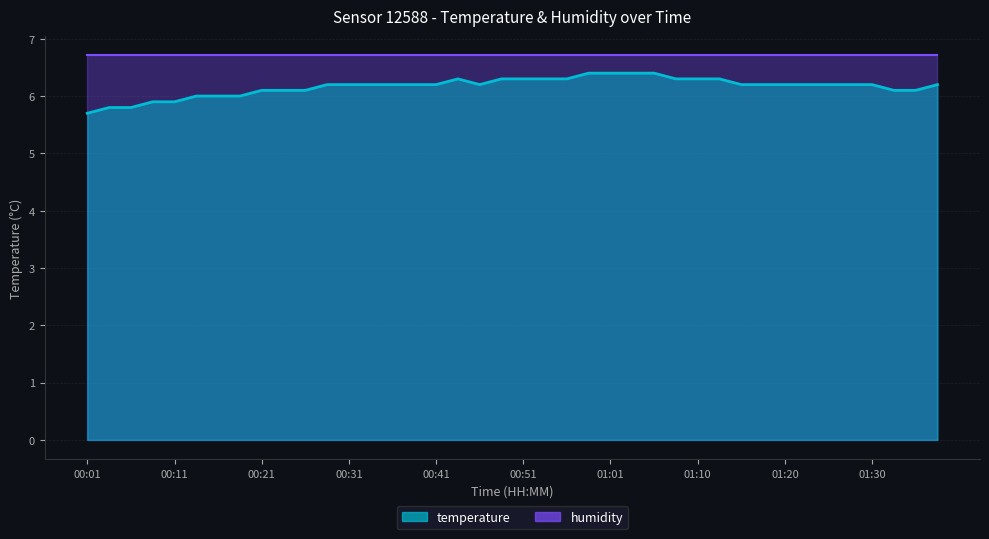

How many points are lower than both their immediate neighbors (excluding endpoints)?

1